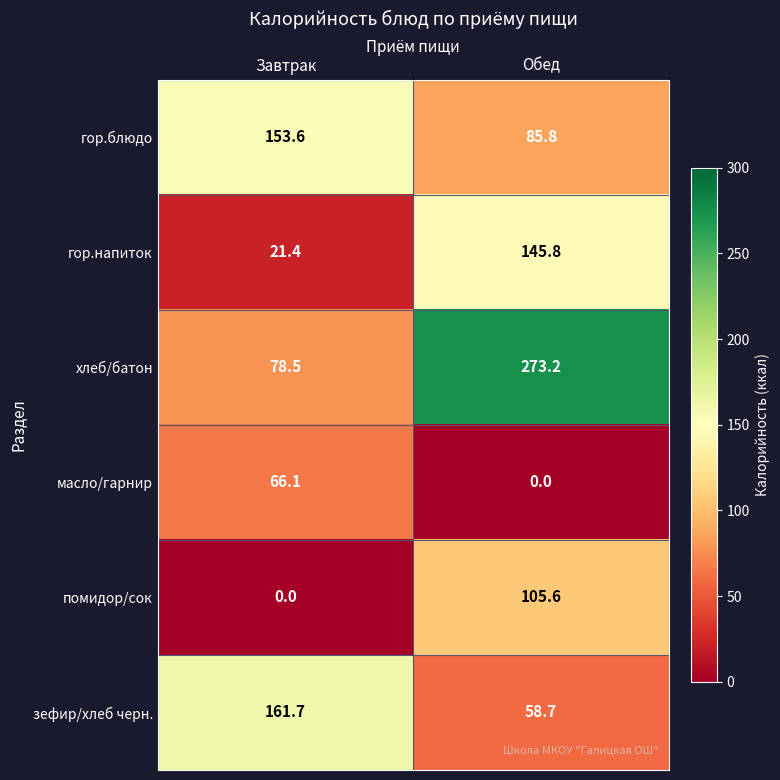

At which category is the sum across all series the highest?

Обед